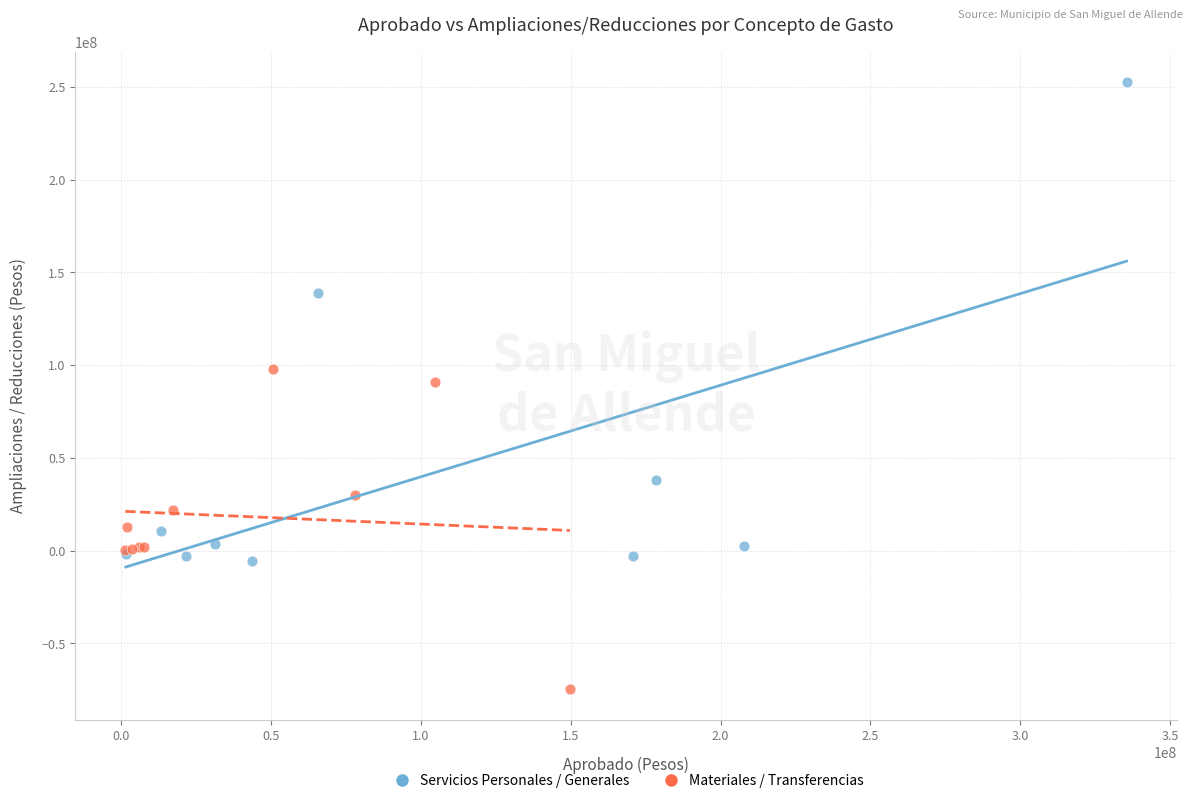

Which series reaches the maximum Y coordinate?

Servicios Personales / Generales